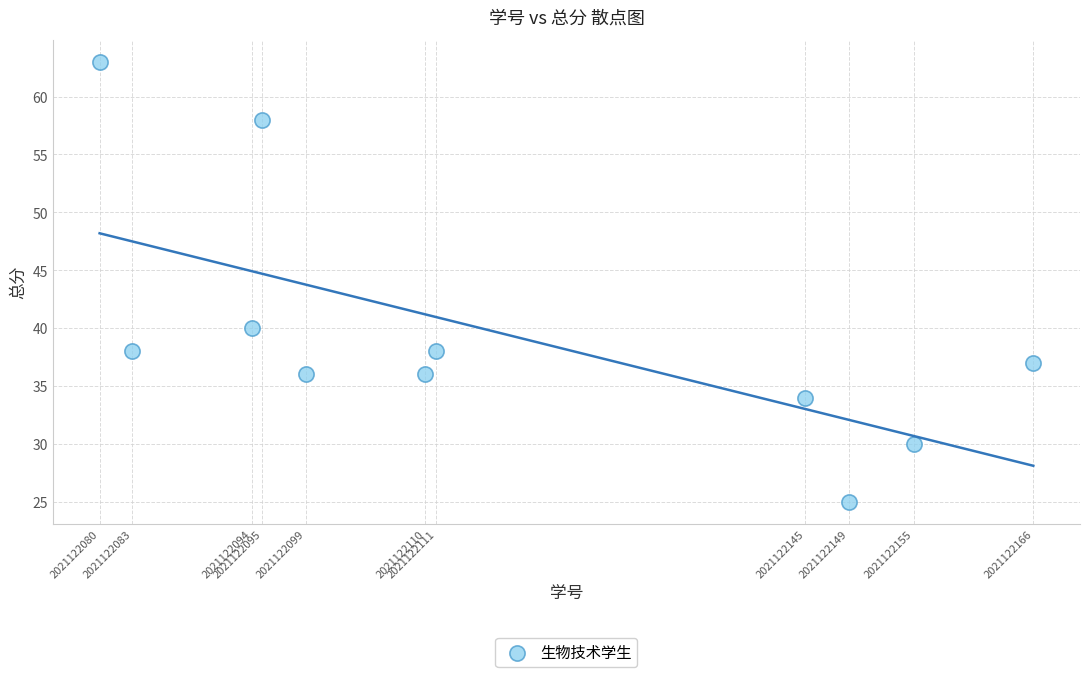

What Y value in the scatter plot is closest to 44?

40